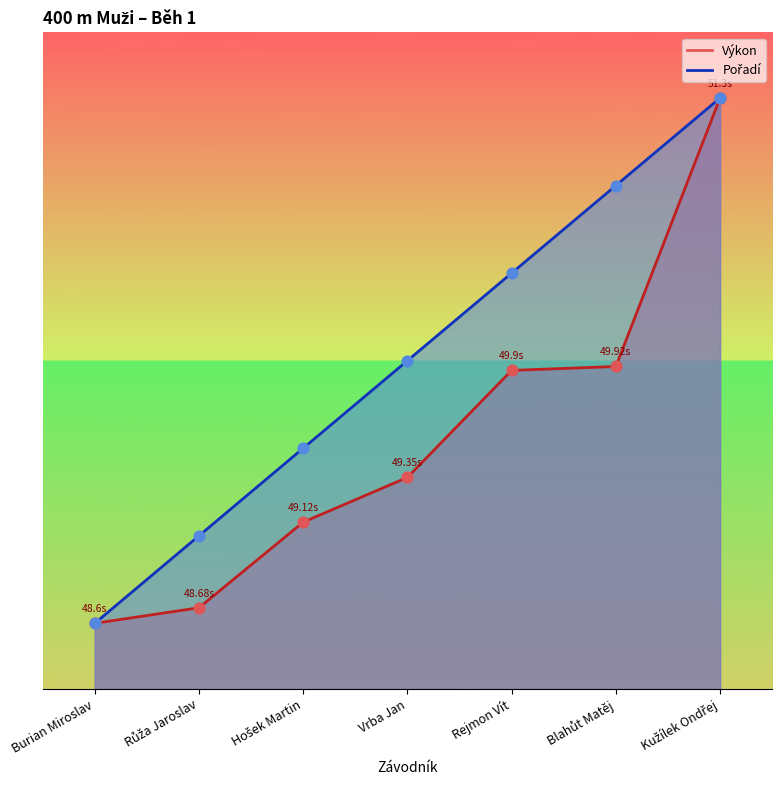

Which series has the widest spread of Y values?

Pořadí